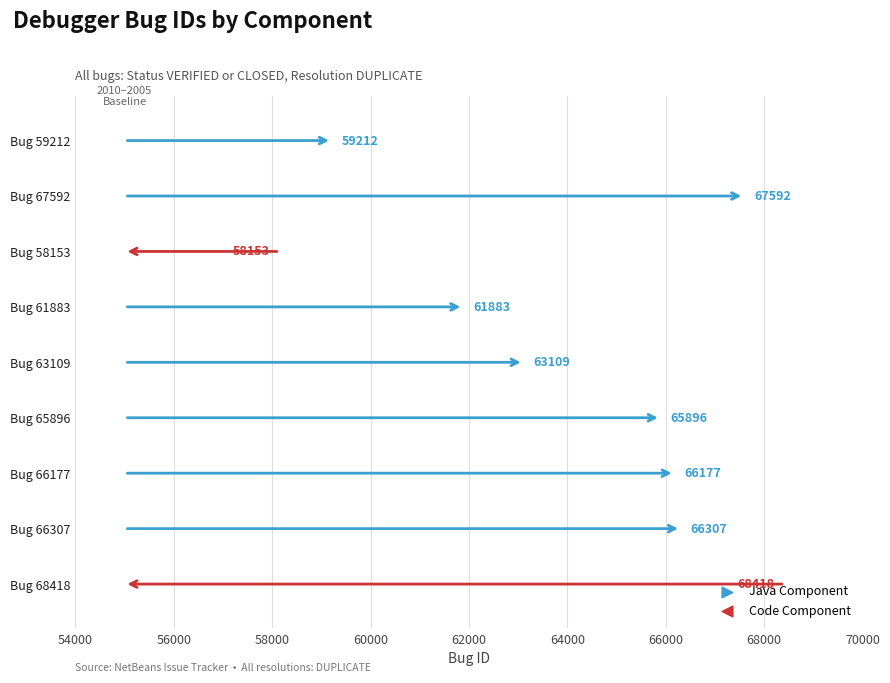

Which has a higher value, 65896 or 66307?

66307